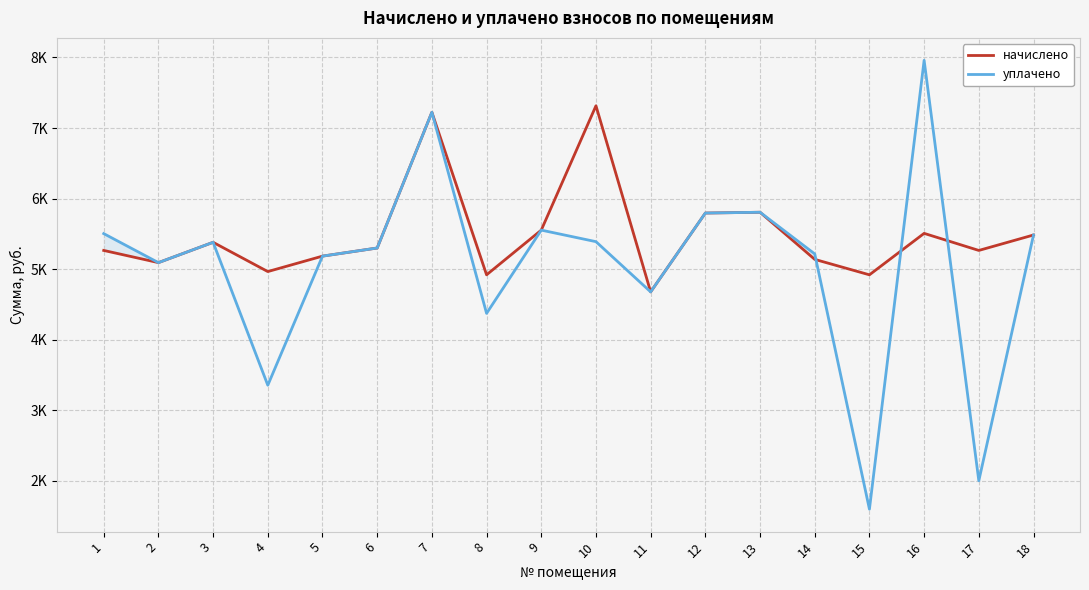

Rank the series by their maximum value, from lowest to highest.

начислено, уплачено